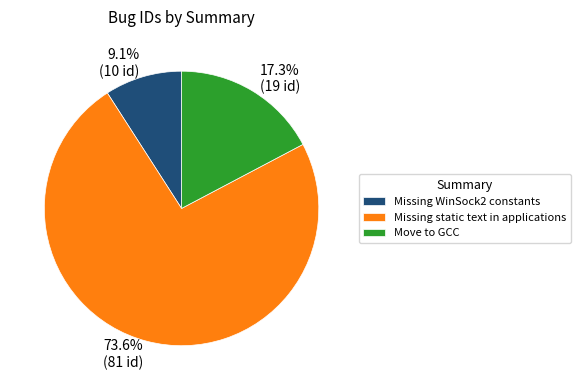

Does Move to GCC represent more than half of the total?

No